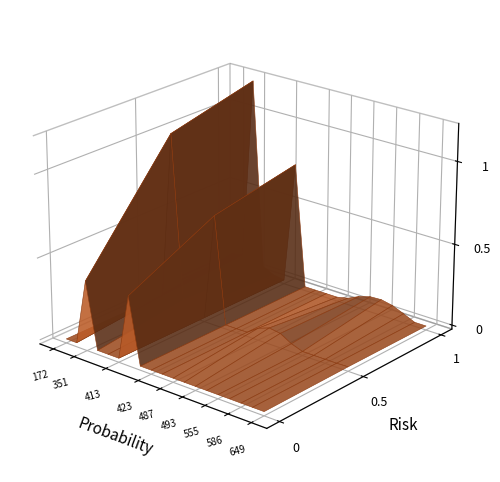

Reading left to right, what are all the values shown in this chart?

0	0	1	0	0	0	1	0	0	0	0	0	0	0	0	0	0	0	0